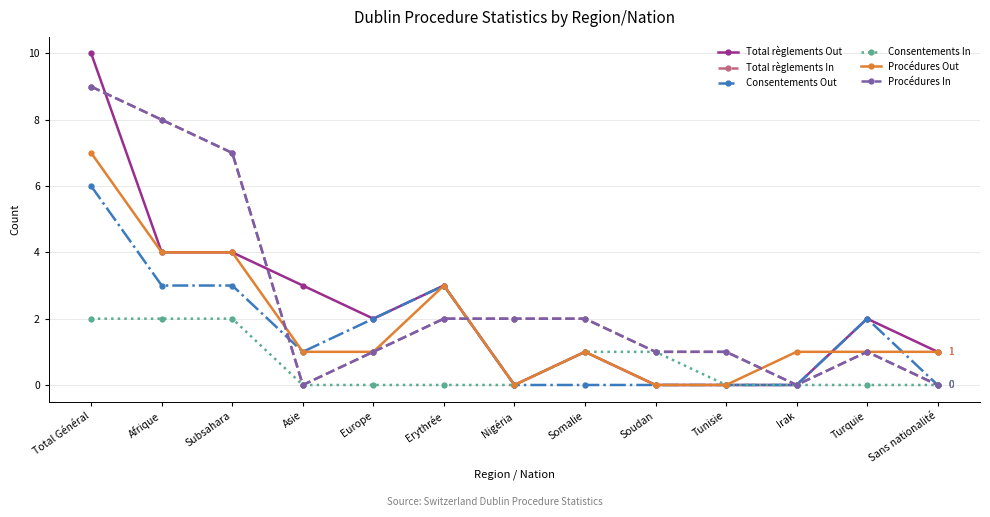

The value of Procédures Out at Irak is 1. True or false?

True